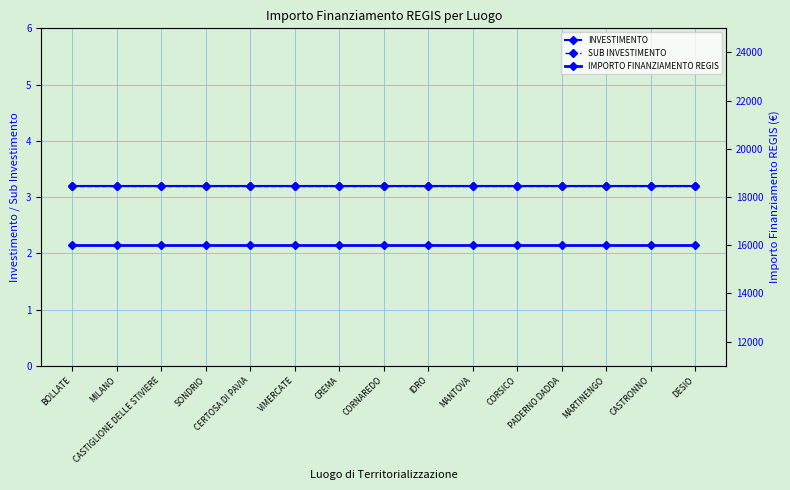

Which series has the largest total across all categories?

IMPORTO FINANZIAMENTO REGIS